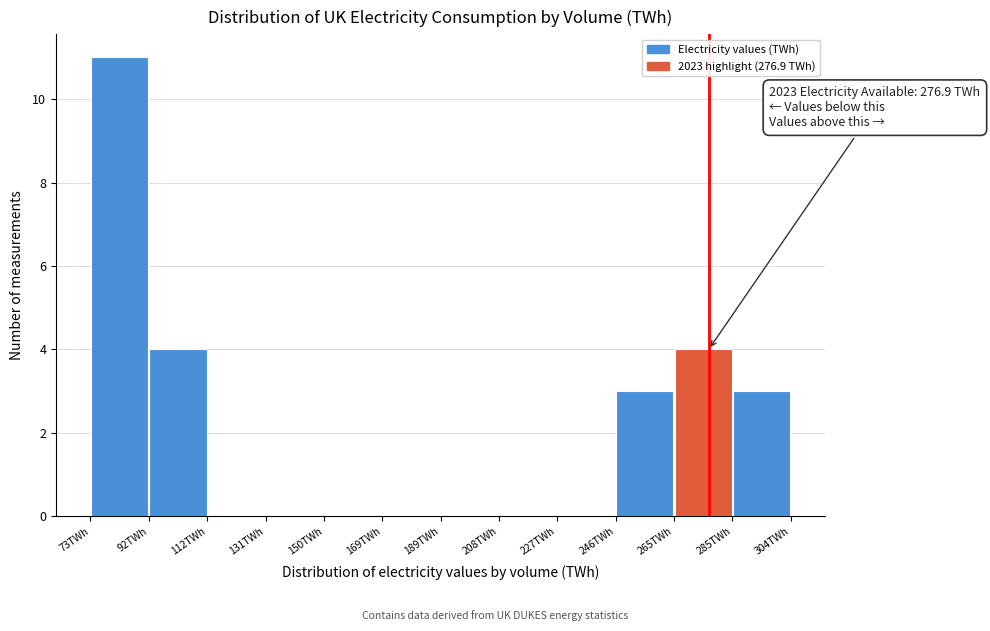

Which range on the x-axis has the tallest bar?

74 to 92